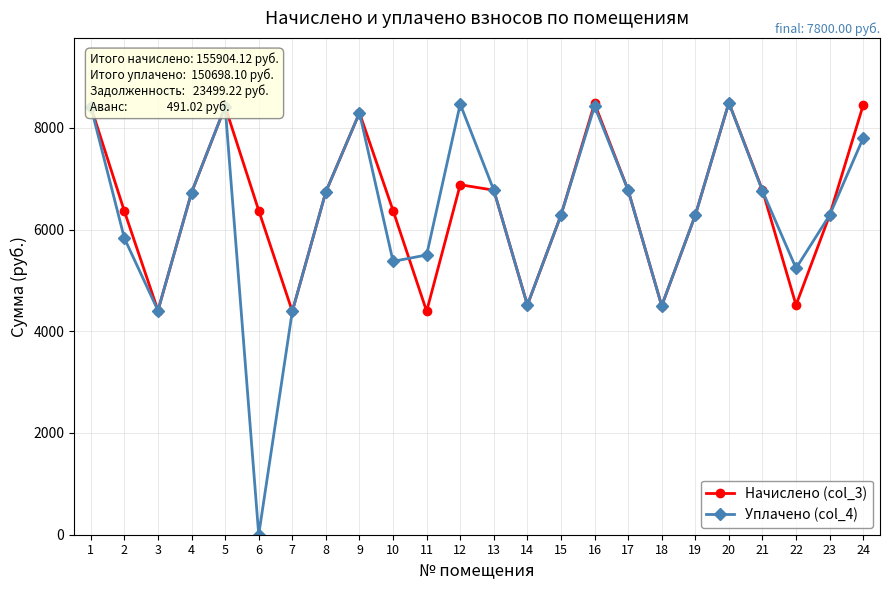

True or false: Уплачено (col_4) and Начислено (col_3) intersect in this chart.

True